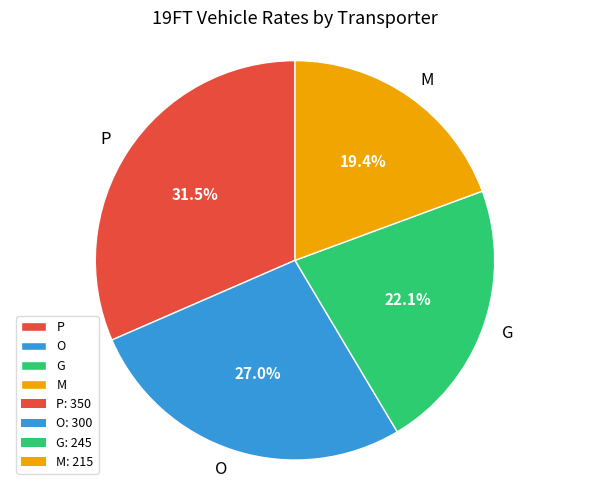

Rank the categories by value from lowest to highest.

M, G, O, P